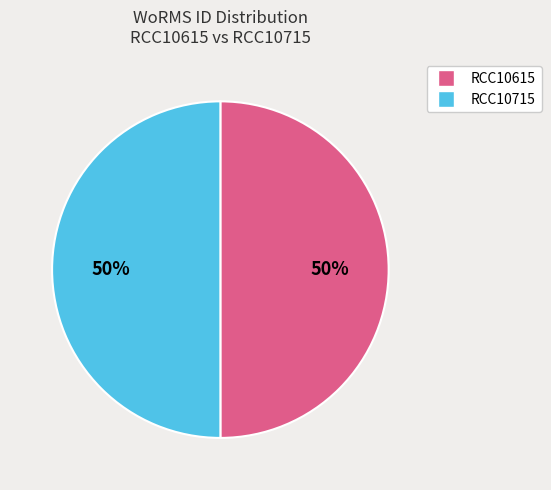

Combined, do RCC10615 and RCC10715 account for over 50%?

Yes